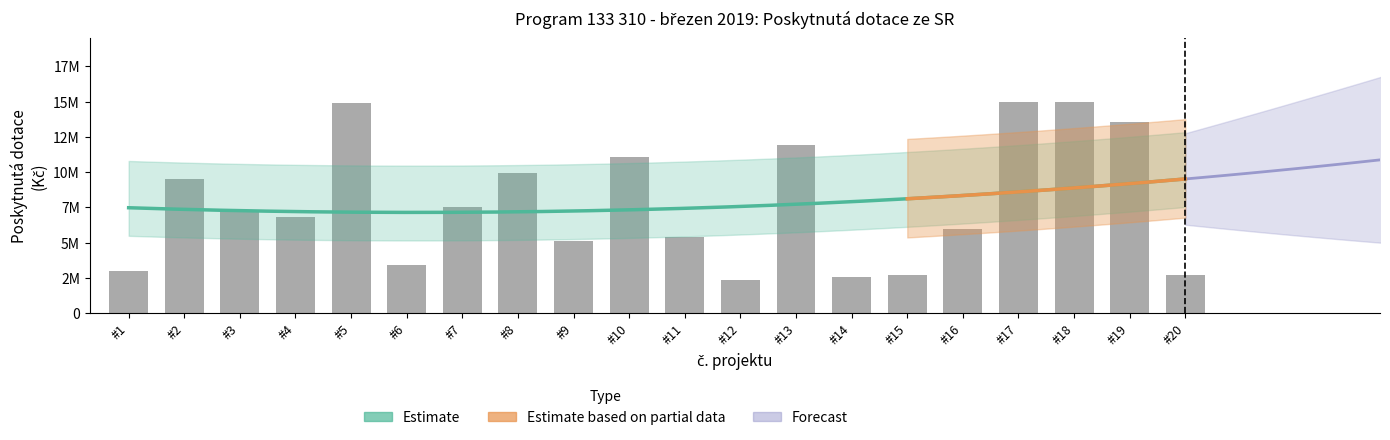

List the labels in order of value, smallest first.

#12, #14, #20, #15, #1, #6, #9, #11, #16, #4, #3, #7, #2, #8, #10, #13, #19, #5, #17, #18